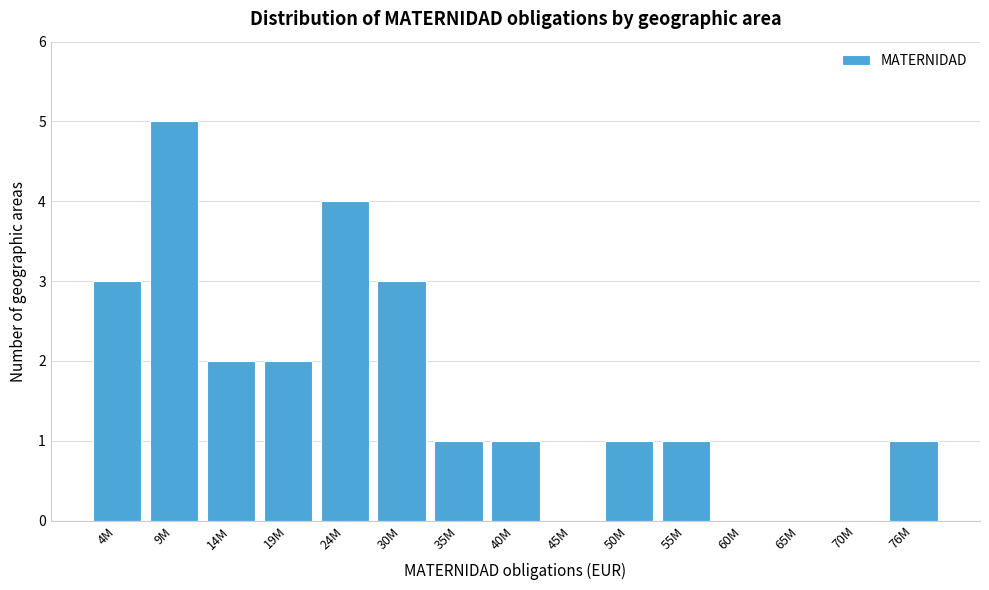

Reading left to right, what are all the values shown in this chart?

4M=3	9M=5	14M=2	19M=2	24M=4	30M=3	35M=1	40M=1	45M=0	50M=1	55M=1	60M=0	65M=0	70M=0	76M=1